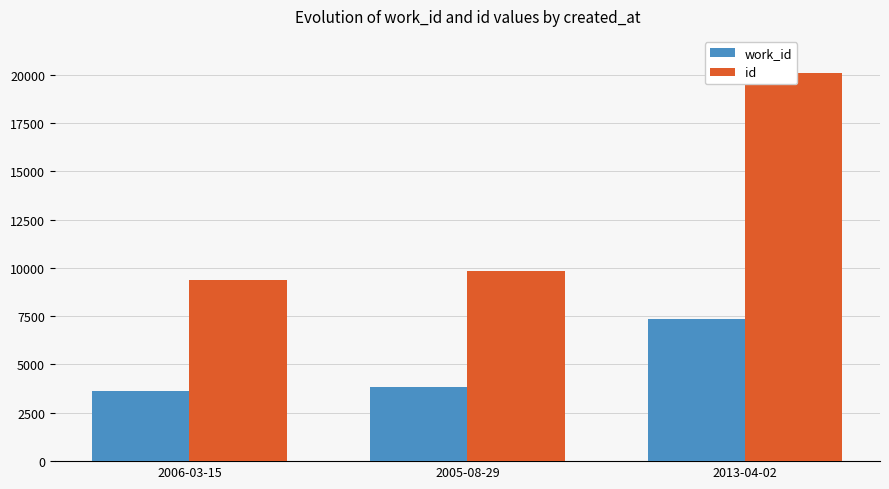

Which category has the highest value across all series?

2013-04-02